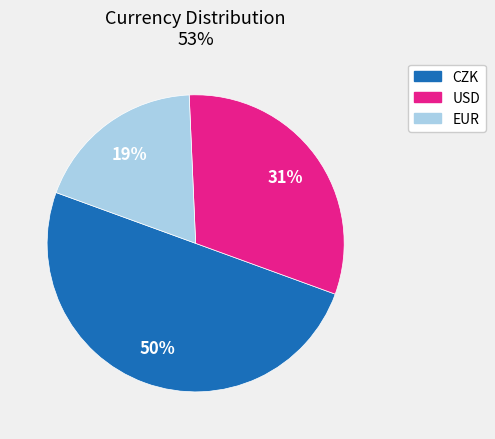

To the nearest percent, what is the difference between the largest and smallest slice percentages?

31%